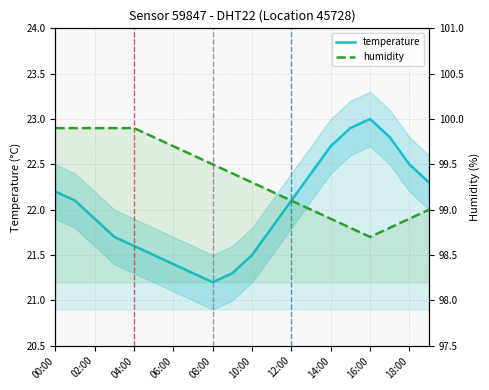

In humidity, how many points are lower than both neighbors (excluding endpoints)?

1